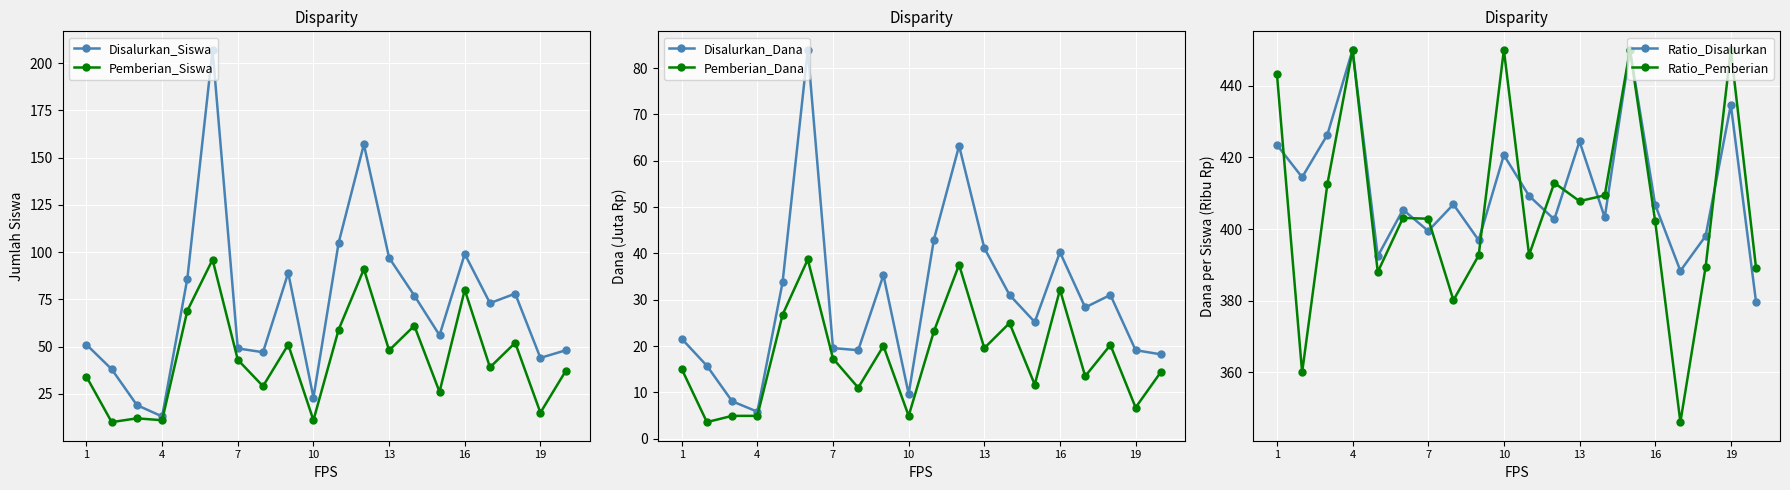

How many interior local peaks does the Disalurkan_Dana series have?

5